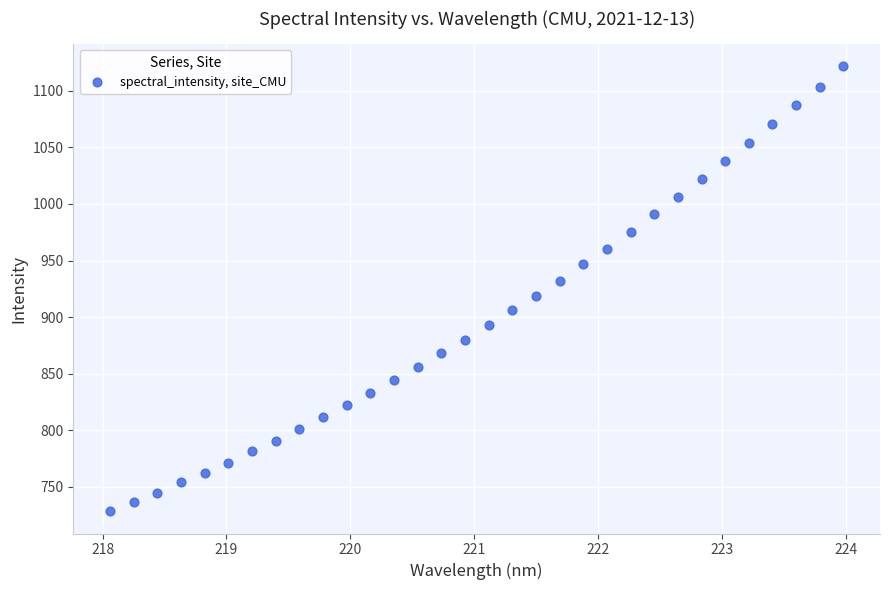

What is the range of X values (max minus min)?

5.9